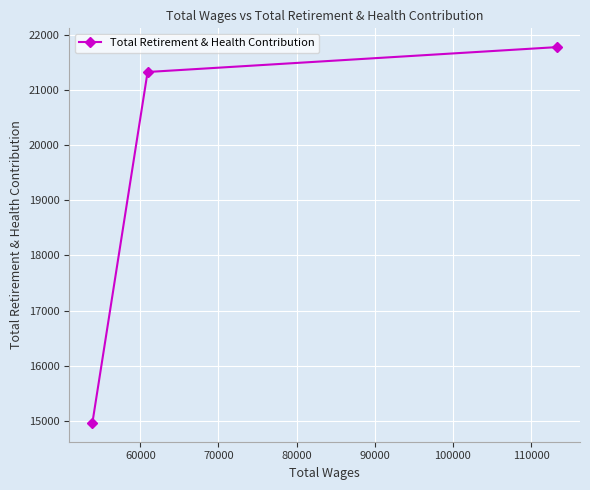

What is the smallest value displayed?

14957